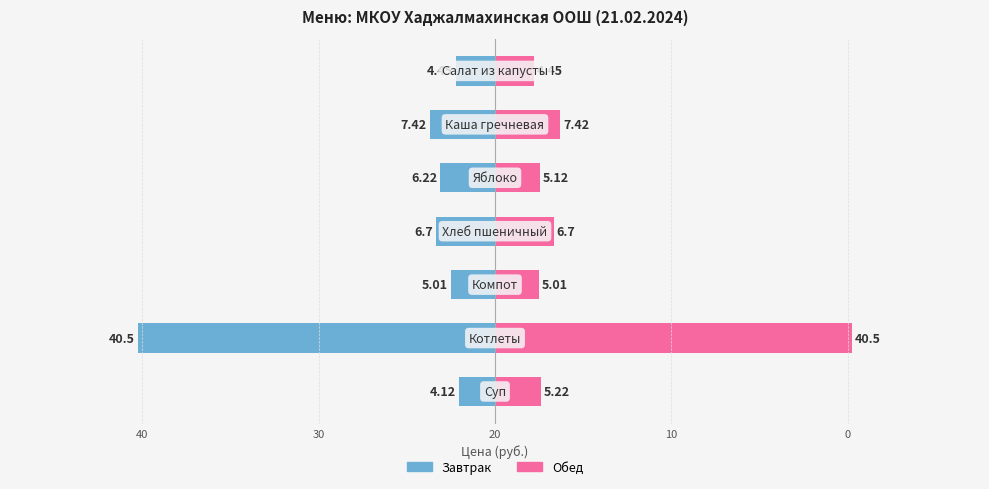

List the series in order of their peak value, highest first.

Обед, Завтрак